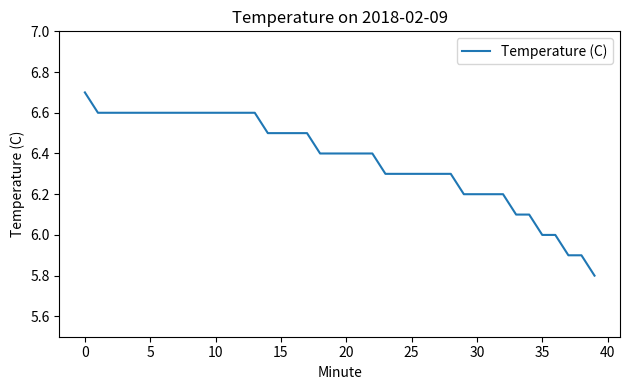

What is the difference between the maximum and minimum values?

0.9